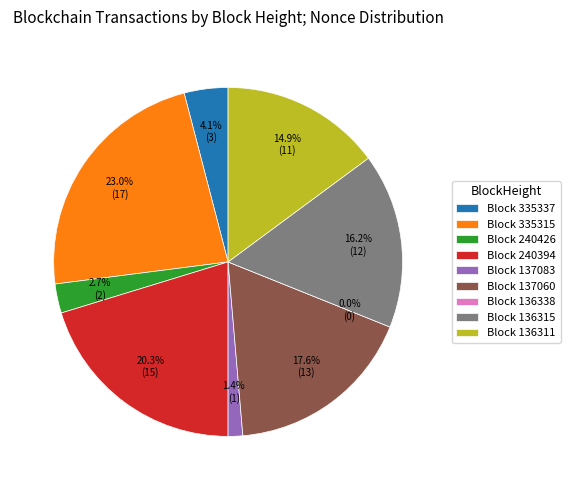

Count the number of slices in the pie.

9